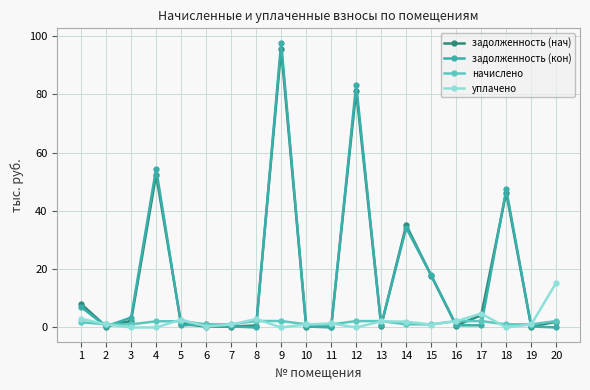

At which category is the sum across all series the highest?

9